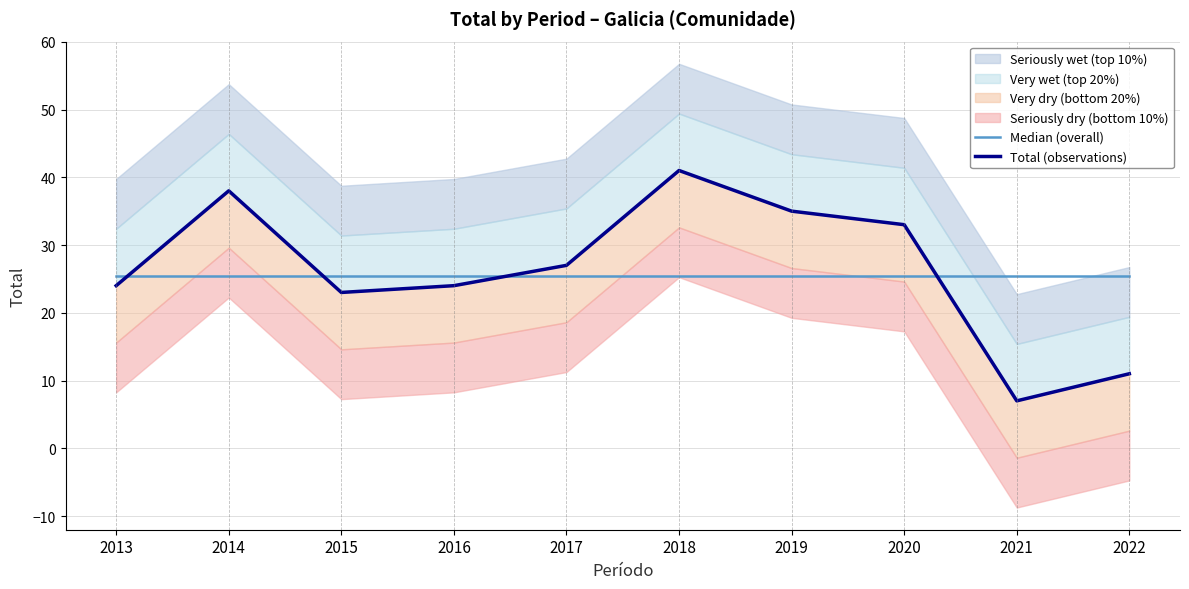

Which series has the widest spread of values?

Total (observations)